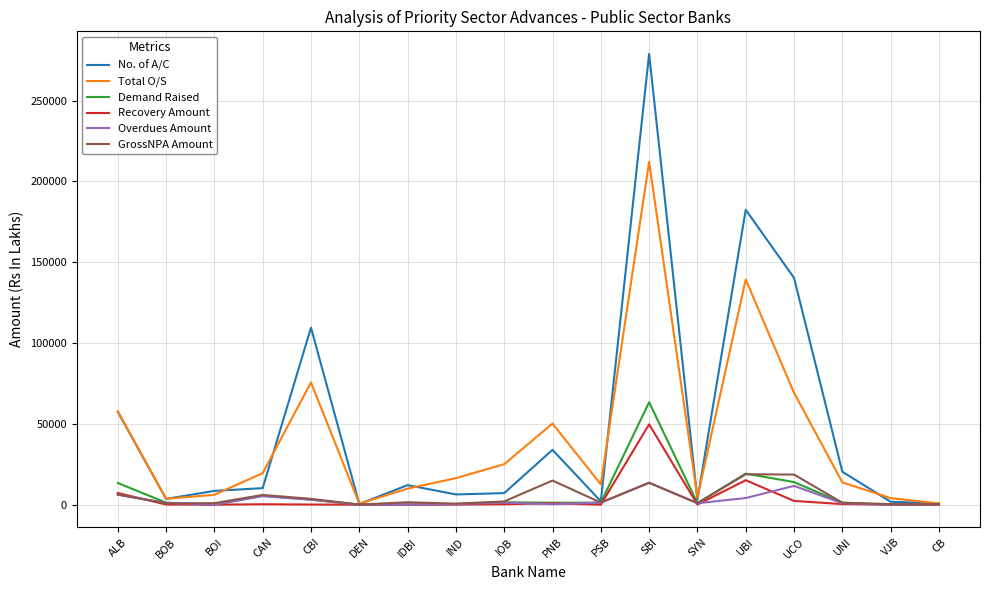

Is the value of Total O/S at UBI greater than the value of No. of A/C at BOI?

Yes